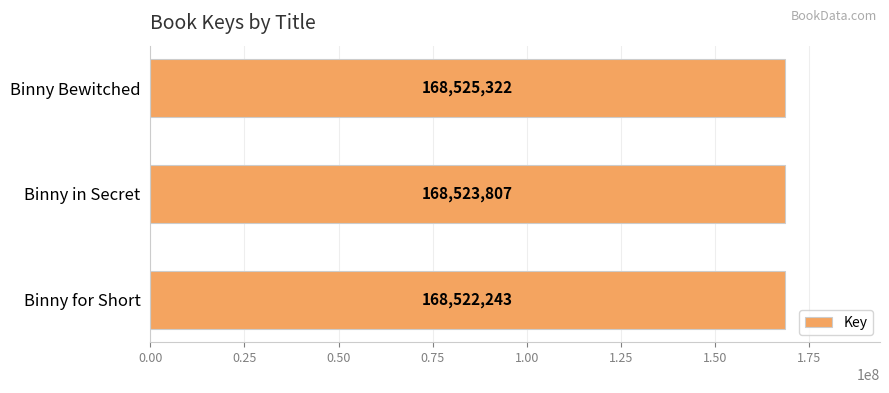

Are the bars horizontal?

Yes